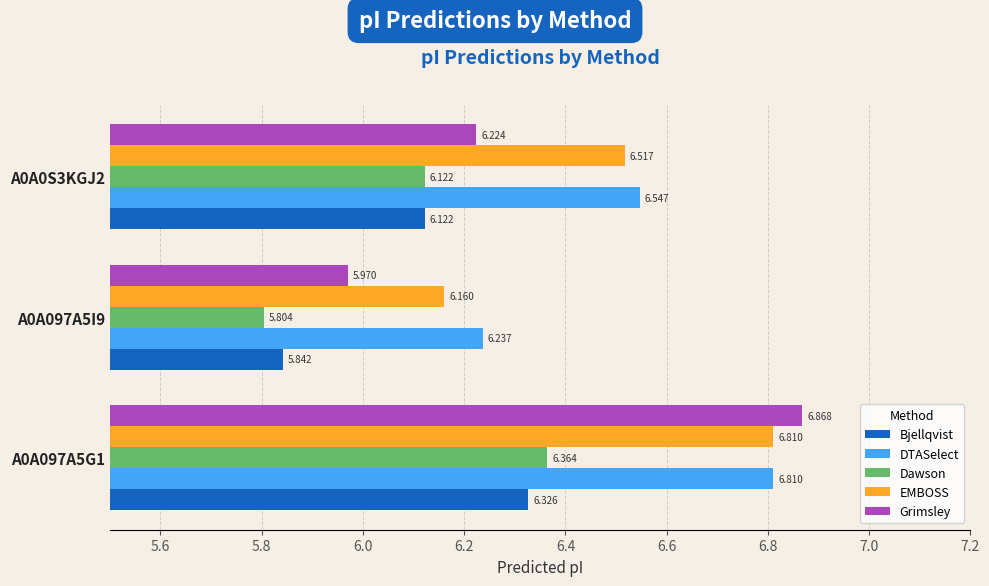

What are all the series names shown in the legend?

Bjellqvist, DTASelect, Dawson, EMBOSS, Grimsley